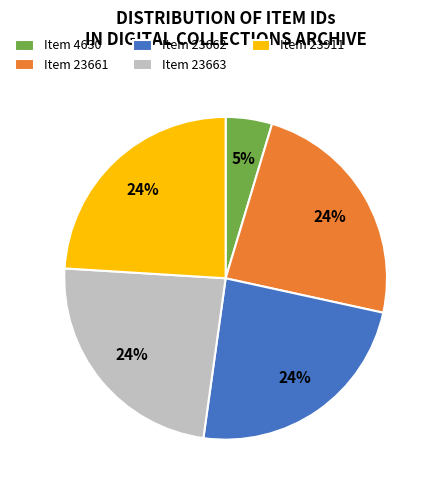

How many segments does this pie chart have?

5